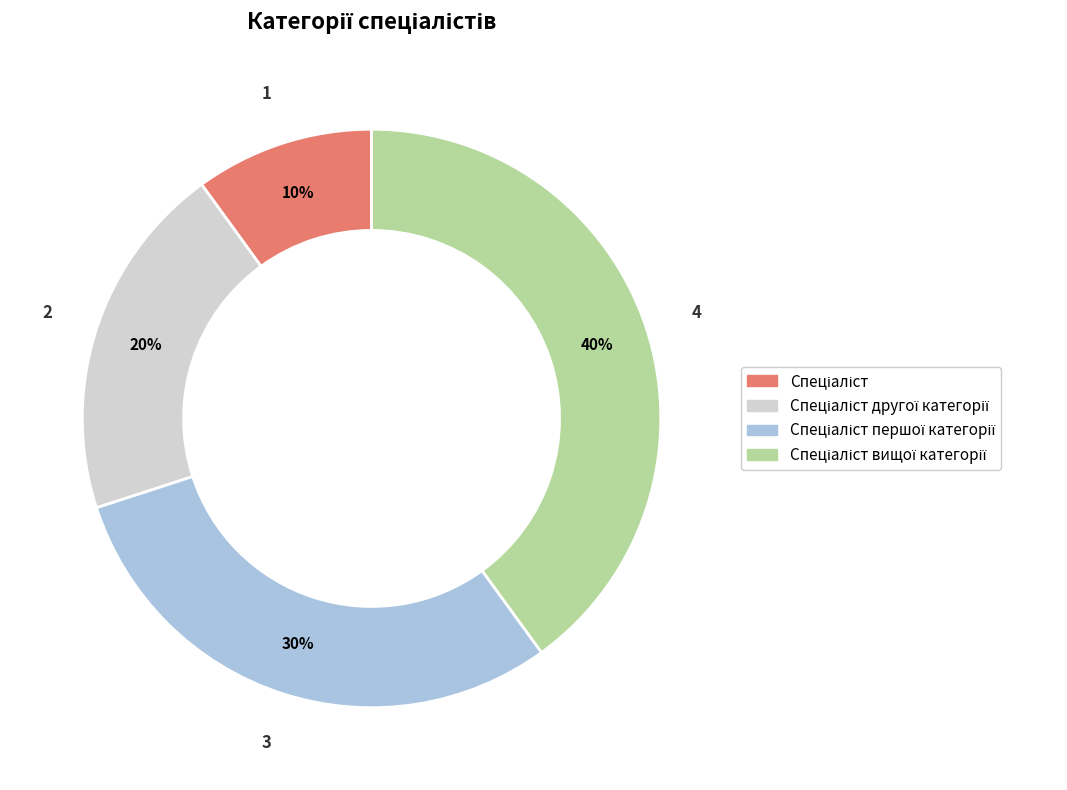

Is there a majority slice in this chart?

No